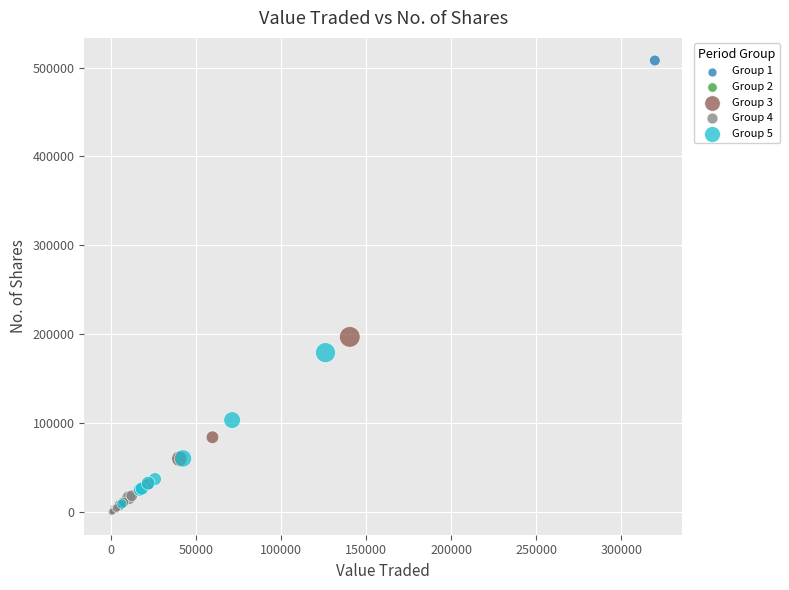

Which series contains the highest Y value?

Group 1